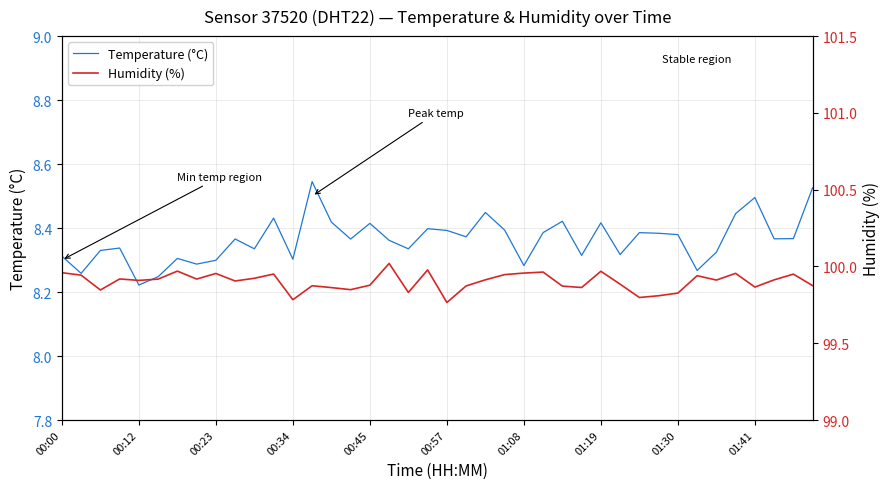

Is this an area chart (filled region under the line)?

No